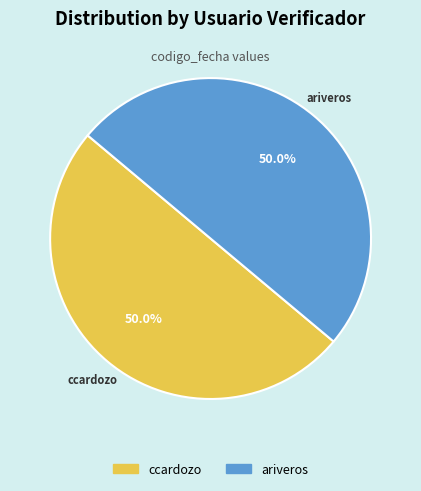

How many slices are in this pie chart?

2